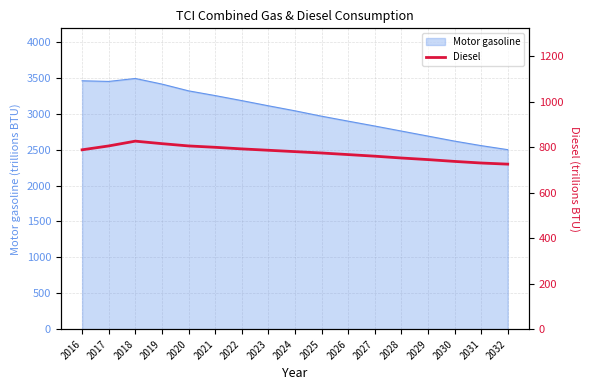

What is the minimum value shown in the chart?

725